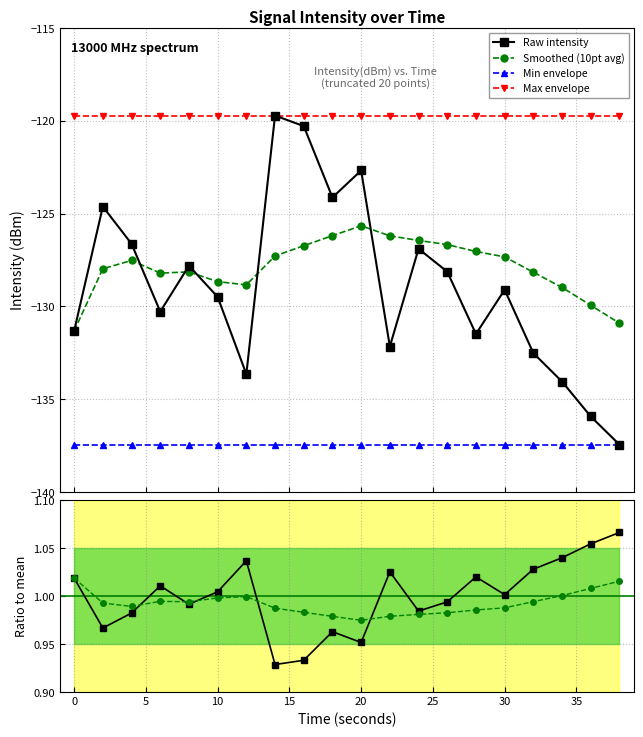

True or false: Smoothed (10pt avg) and Min envelope intersect in this chart.

False